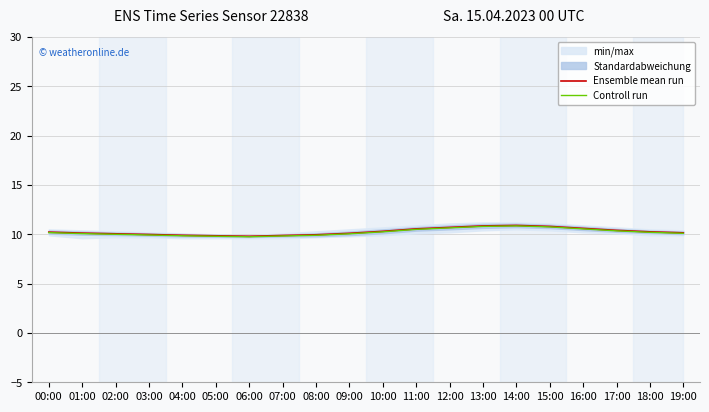

Where is the first local minimum for Controll run?

06:00